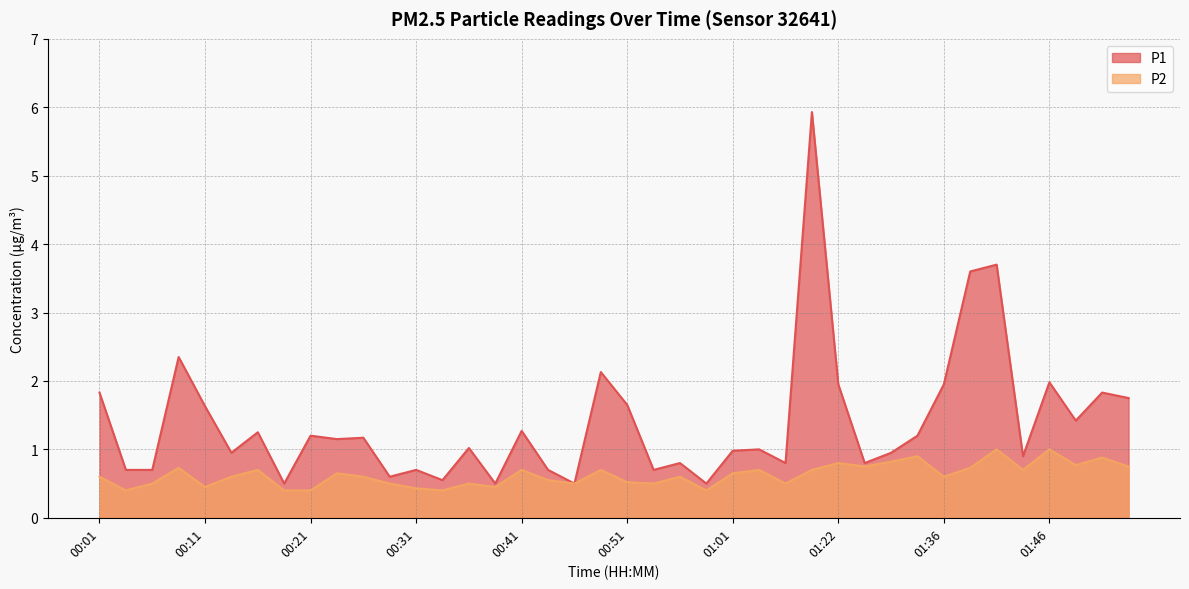

What is the sum of all P2 values?

25.0